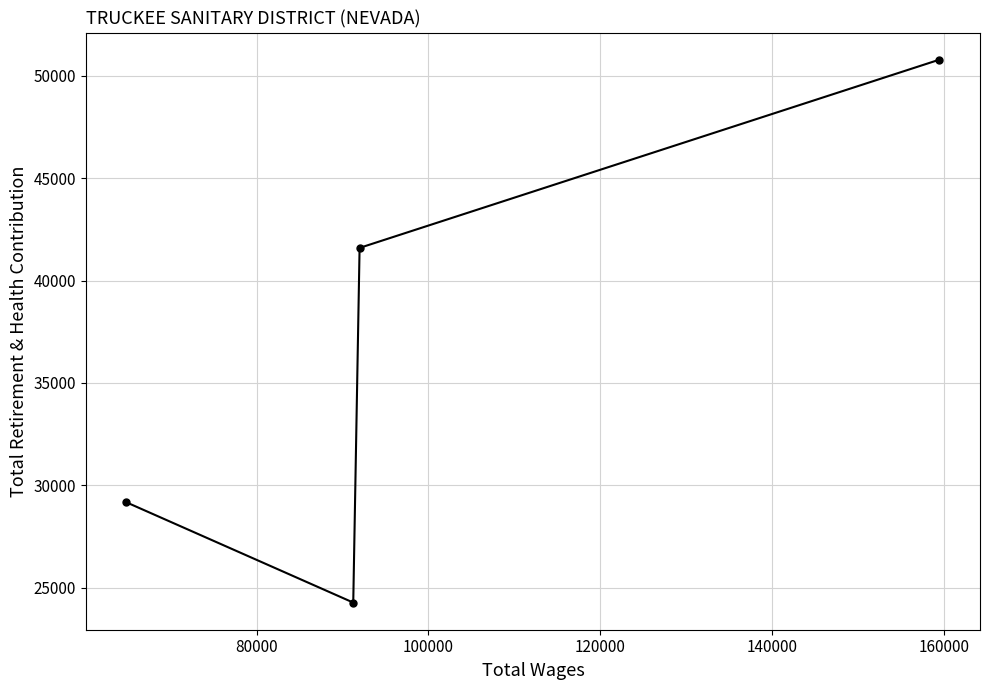

The chart shows a value of 85975 at 60000. True or false?

False